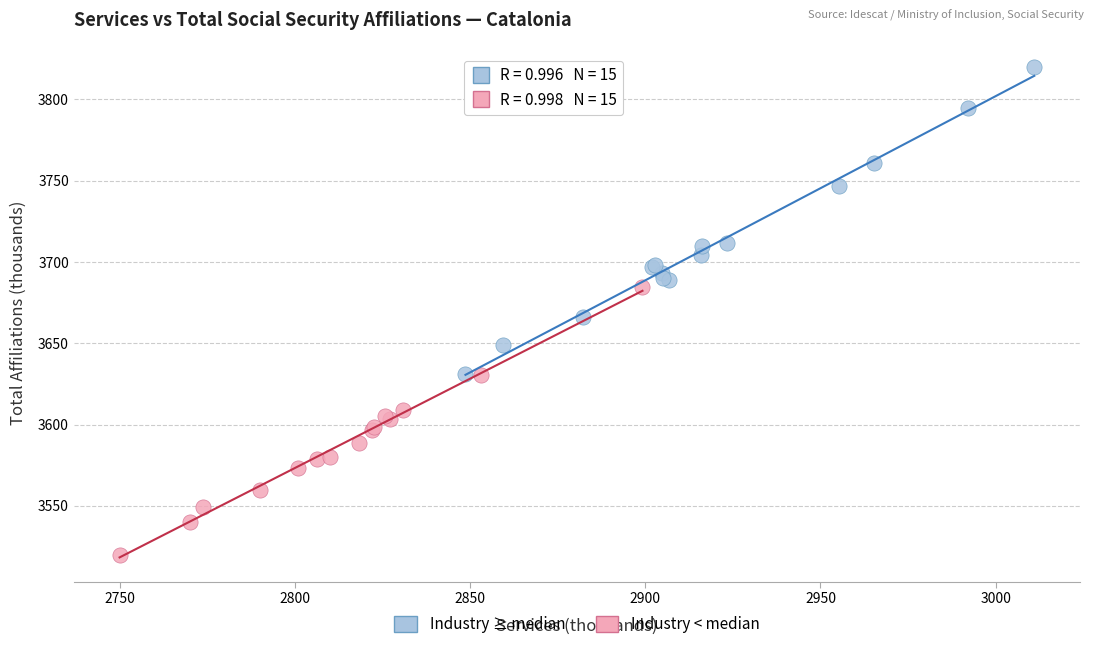

Which series reaches the minimum Y coordinate?

Industry < median